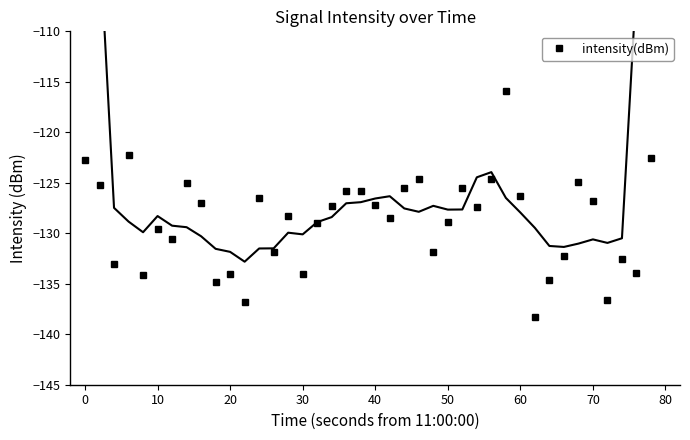

In intensity(dBm), how many points are lower than both neighbors (excluding endpoints)?

13